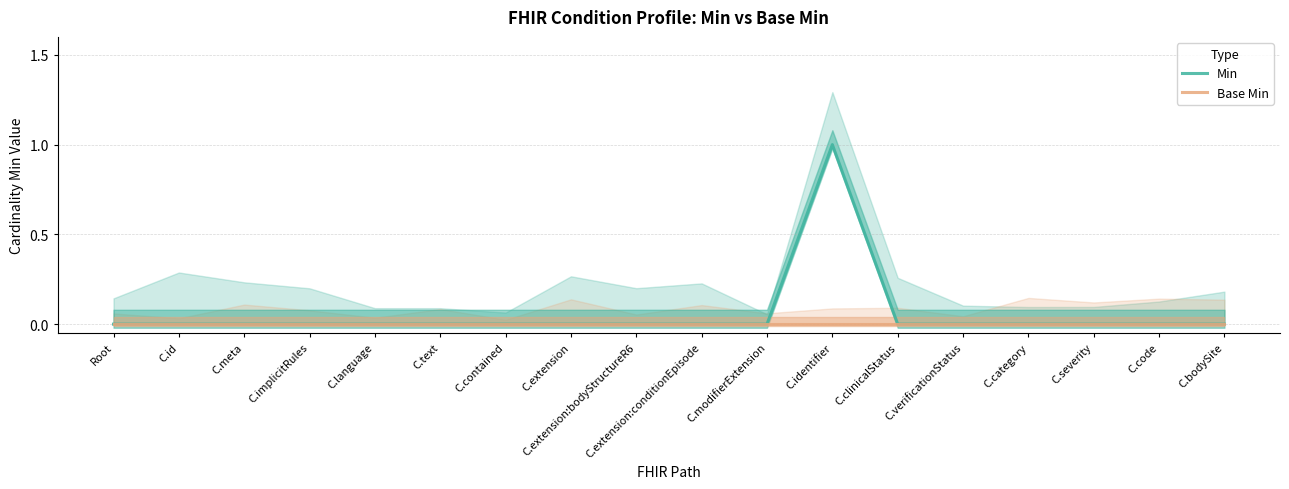

How many categories are shown in the chart?

18